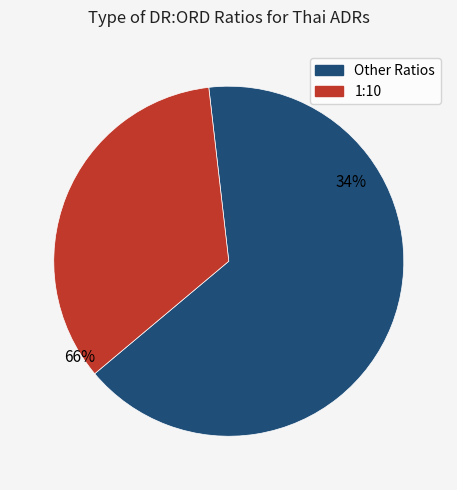

To the nearest percent, what portion does 1:10 represent?

34%